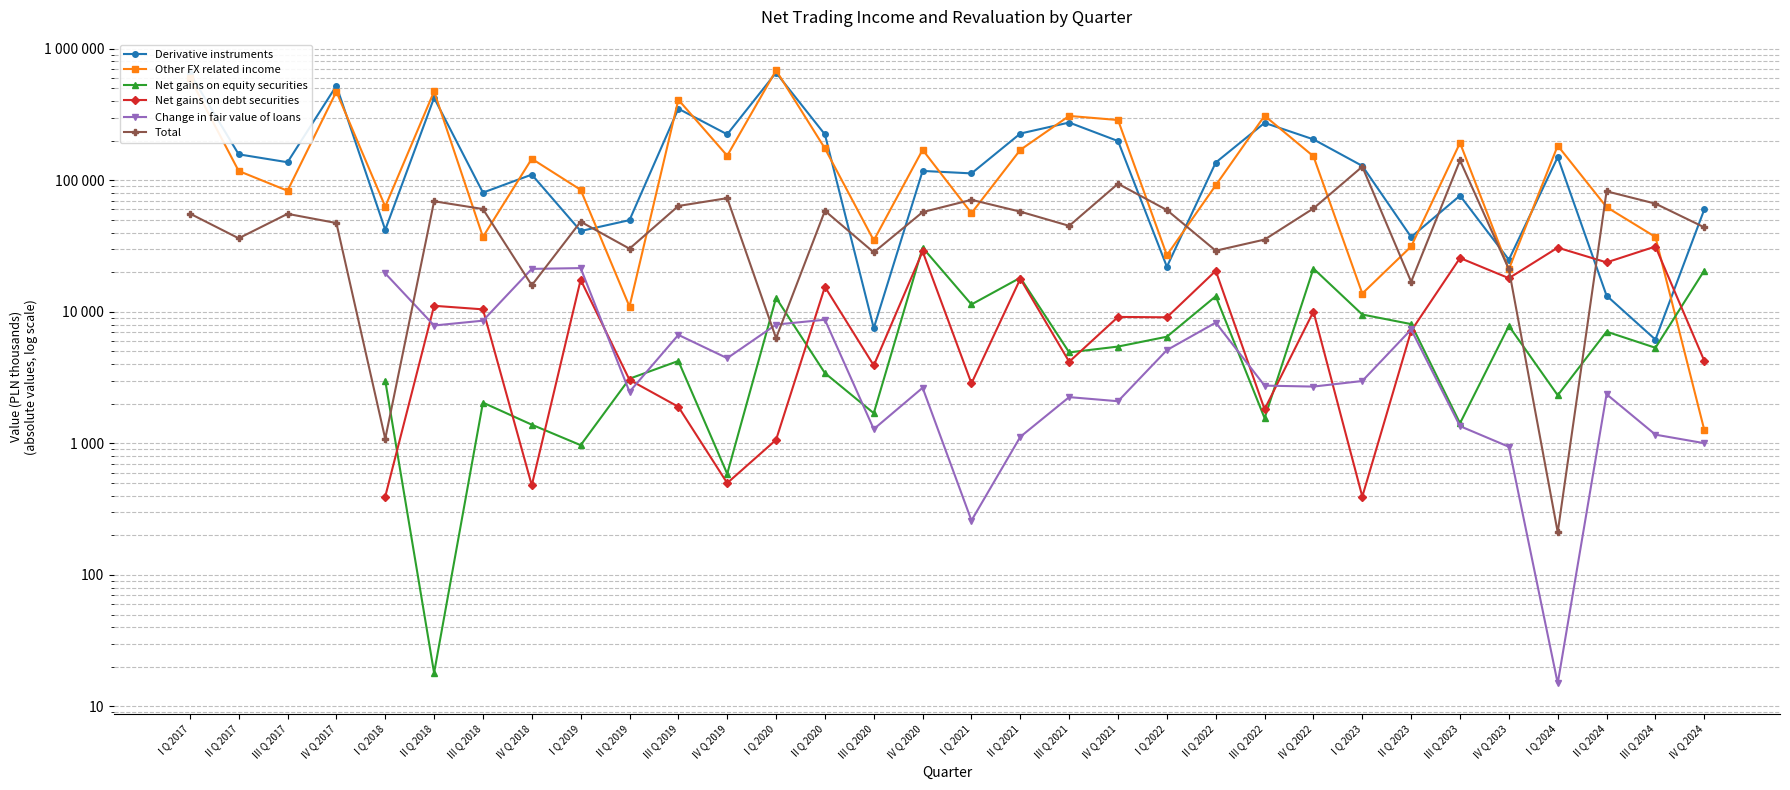

Rank the categories by Total value from highest to lowest.

III Q 2023, I Q 2023, IV Q 2021, II Q 2024, IV Q 2019, I Q 2021, II Q 2018, III Q 2024, III Q 2019, IV Q 2022, III Q 2018, I Q 2022, II Q 2020, II Q 2021, IV Q 2020, I Q 2017, III Q 2017, I Q 2019, IV Q 2017, III Q 2021, IV Q 2024, II Q 2017, III Q 2022, II Q 2019, II Q 2022, III Q 2020, IV Q 2023, II Q 2023, IV Q 2018, I Q 2020, I Q 2018, I Q 2024